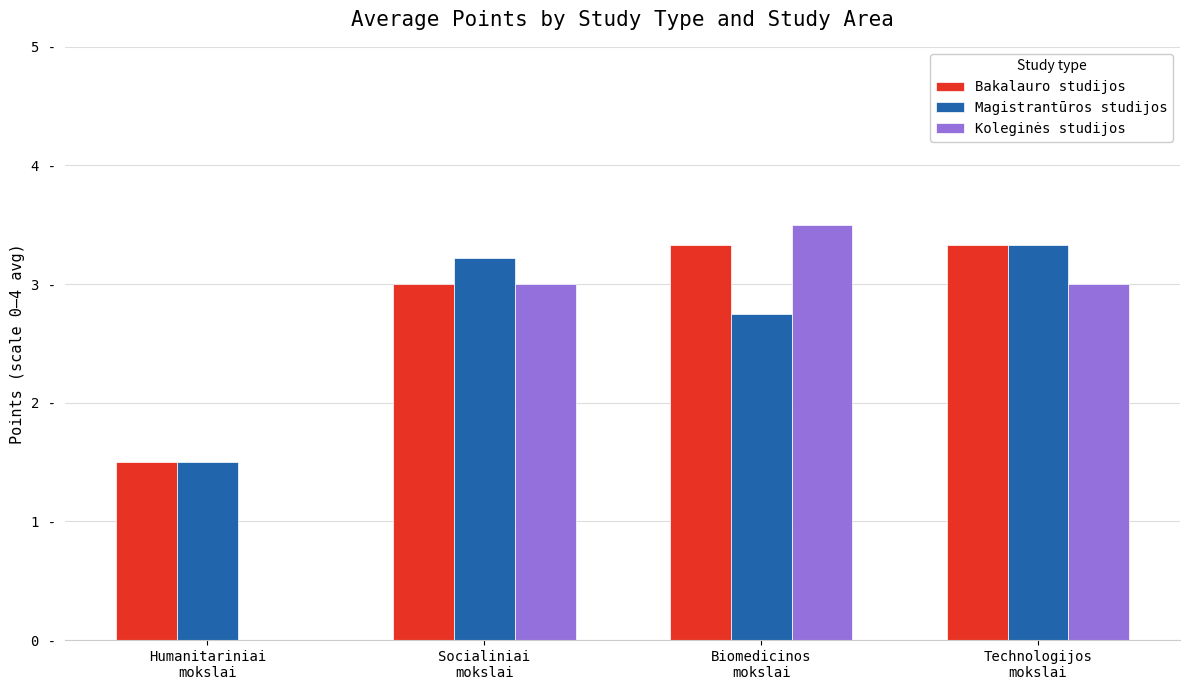

Rank the series by their average value, from lowest to highest.

Koleginės studijos, Magistrantūros studijos, Bakalauro studijos